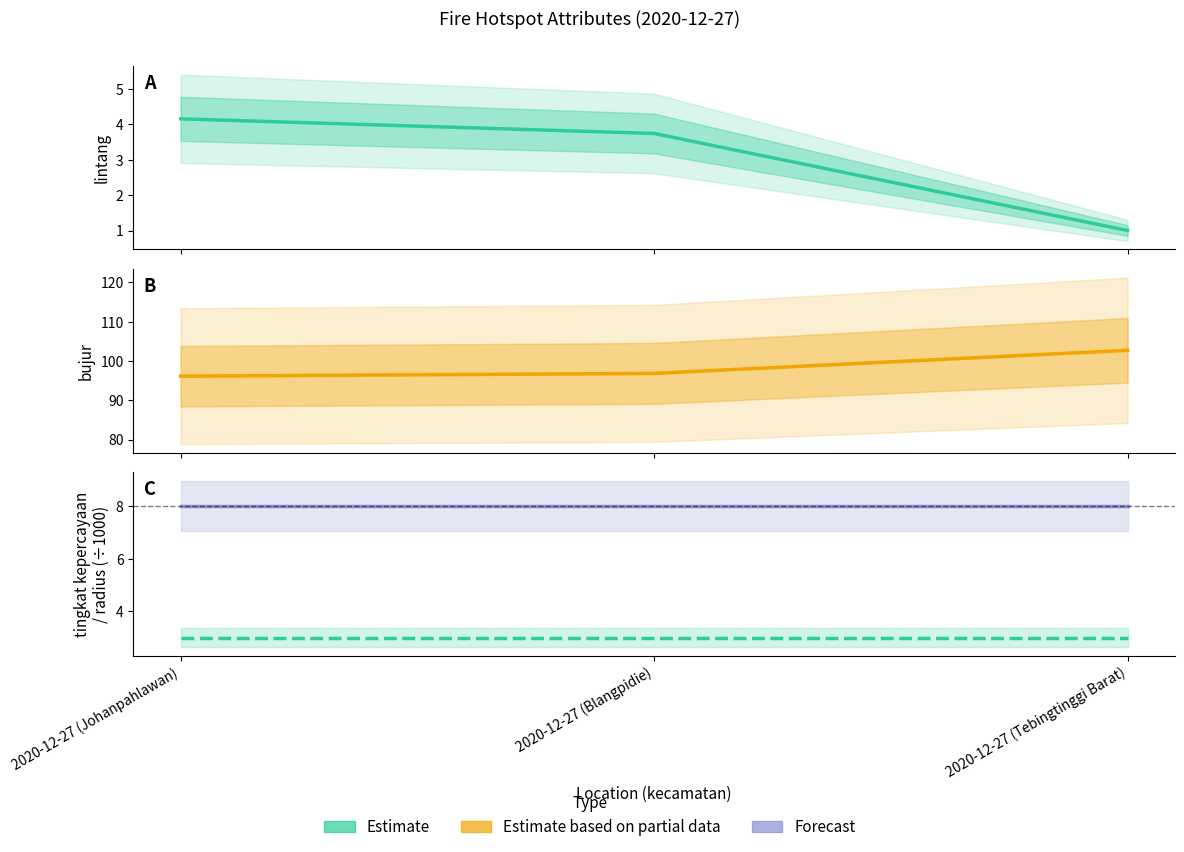

At 2020-12-27 (Blangpidie), list the series in order from smallest to largest.

radius kemungkinan /1000 (Estimate), lintang (Estimate), tingkat kepercayaan (Forecast), bujur (Estimate based on partial data)